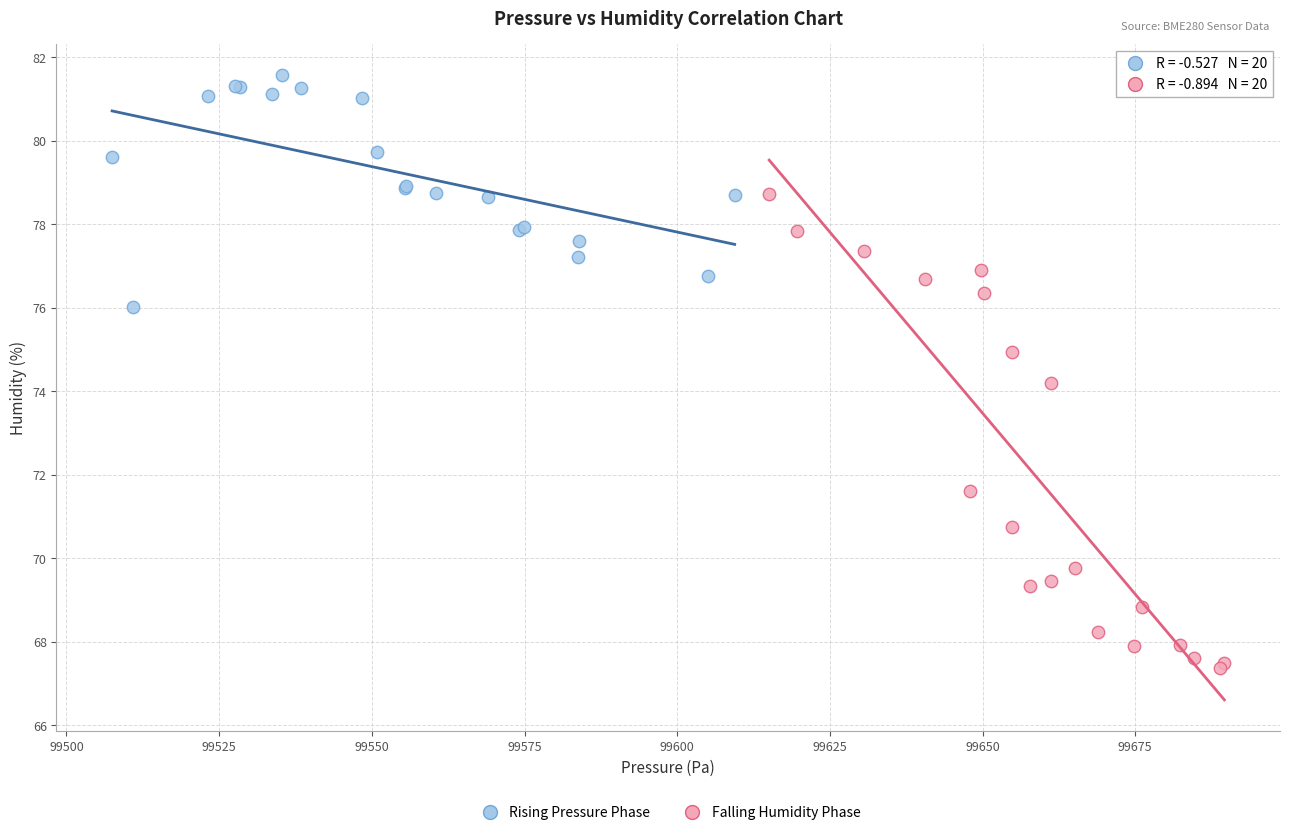

What are all the series names shown in the legend?

Rising Pressure Phase, Falling Humidity Phase